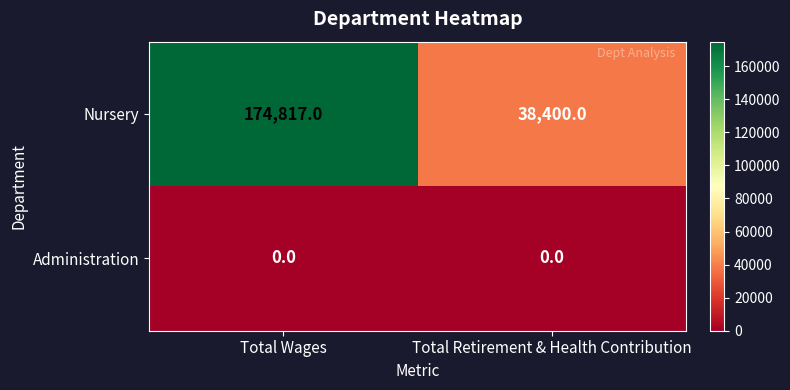

List the series in order of their overall mean, lowest first.

Administration, Nursery